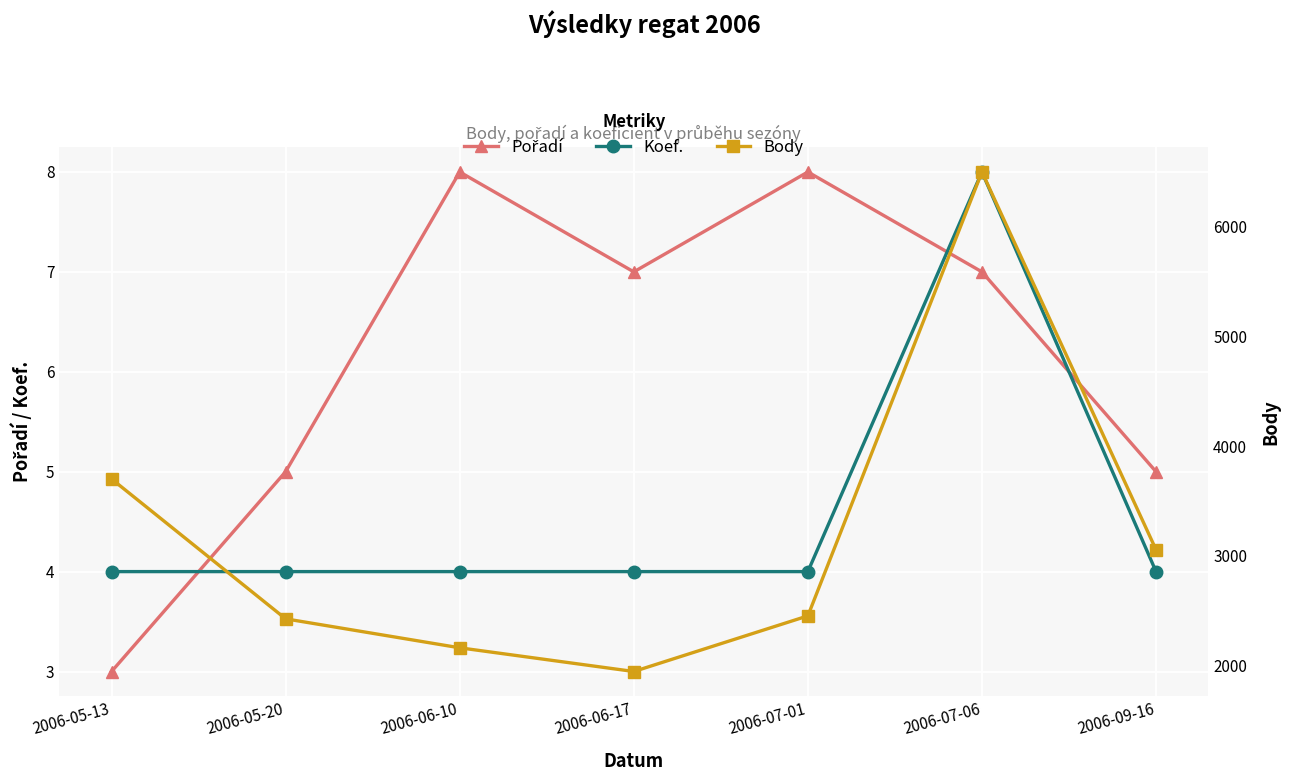

The Pořadí series shows 5 at 2006-05-20. True or false?

True